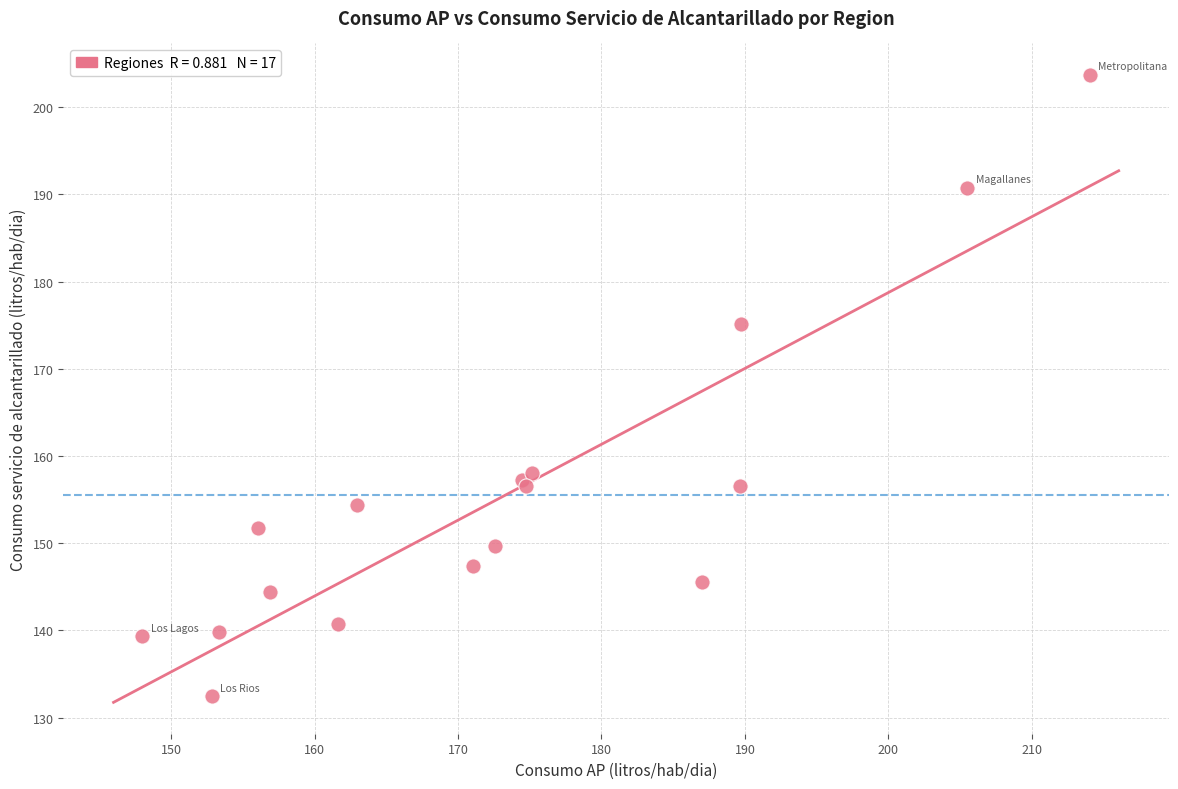

What Y value in the scatter plot is closest to 168?

175.2